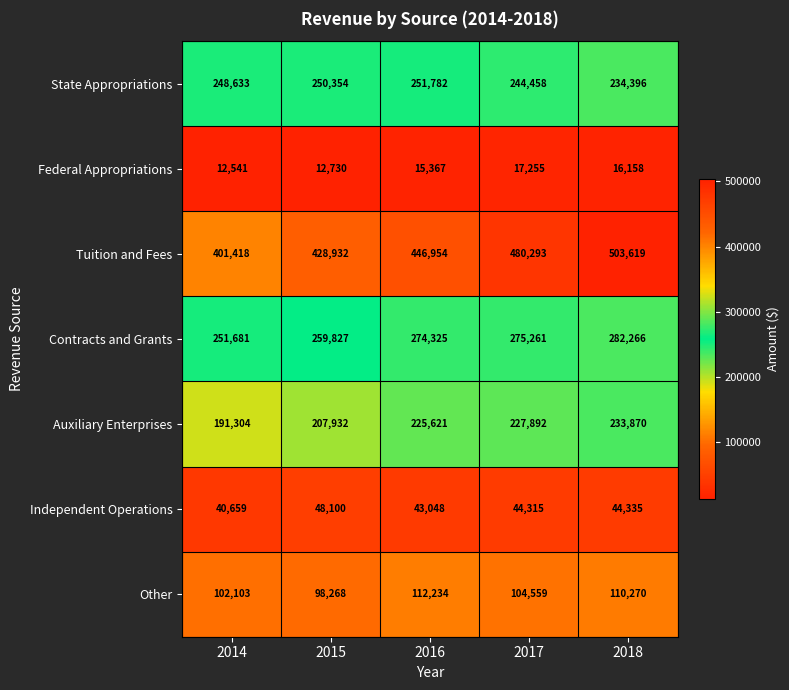

What value does the Federal Appropriations series have at 2015?

12730